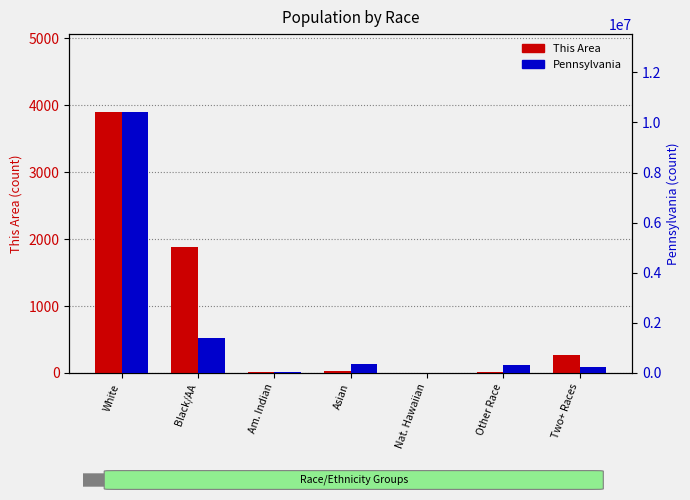

Reading left to right, what are all the values shown in this chart?

This Area: White=3896	Black/AA=1879	Am. Indian=10	Asian=25	Nat. Hawaiian=0	Other Race=21	Two+ Races=273
Pennsylvania: White=10406288	Black/AA=1377689	Am. Indian=26843	Asian=349088	Nat. Hawaiian=3653	Other Race=300983	Two+ Races=237835